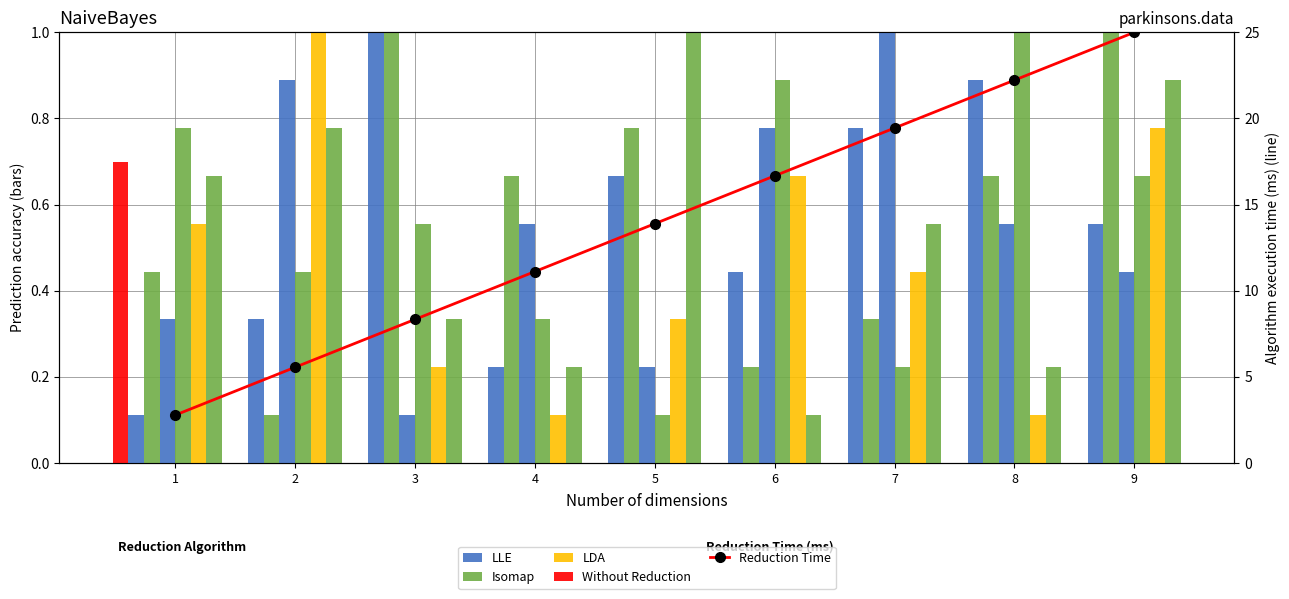

What is the difference between the Reduction Time values at 5 and 2?

8.3